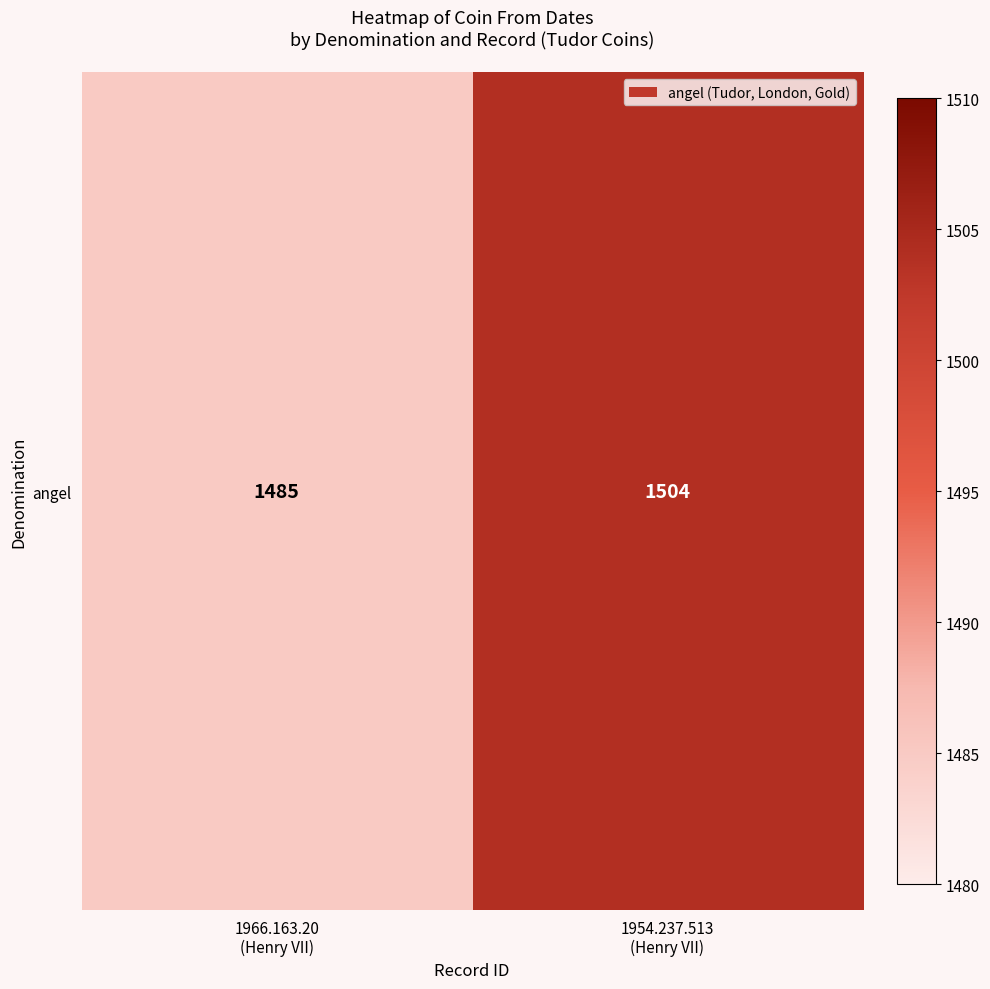

What is the average value?

1494